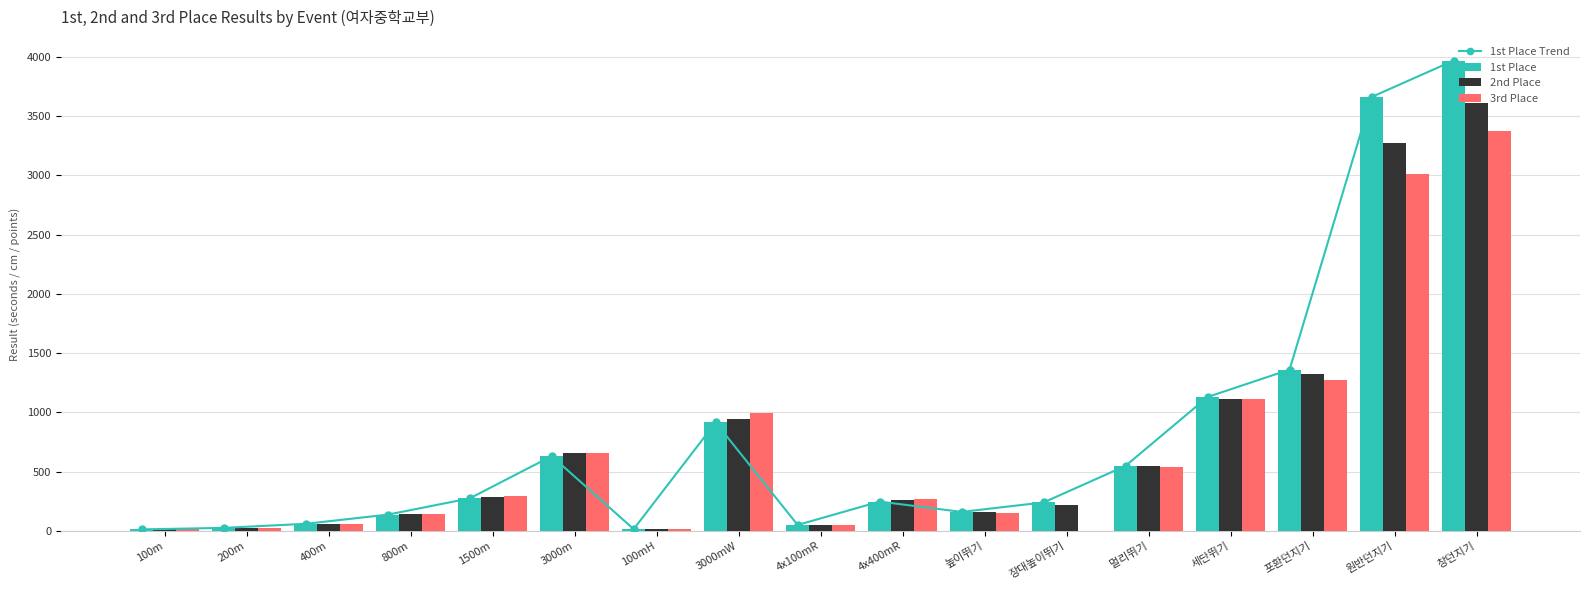

The 1st Place Trend series shows 197.7 at 800m. True or false?

False